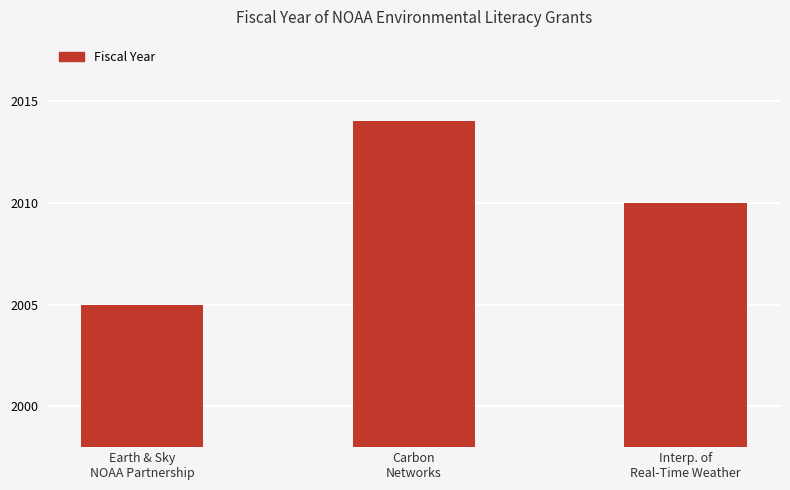

List the labels in order of value, smallest first.

Earth & Sky
NOAA Partnership, Interp. of
Real-Time Weather, Carbon
Networks